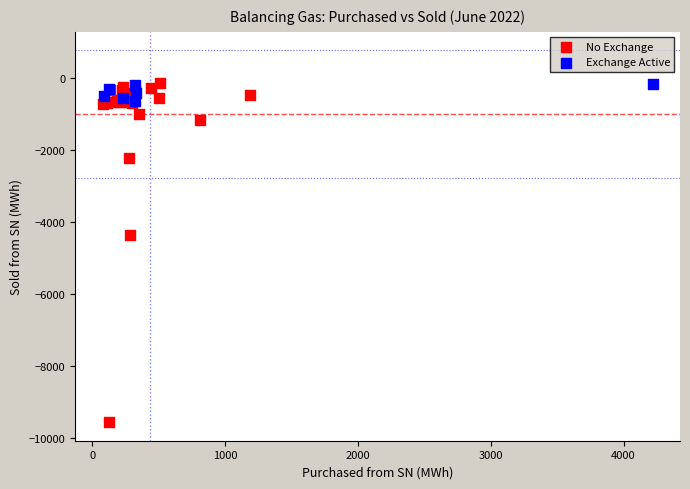

Which series reaches the minimum Y coordinate?

No Exchange